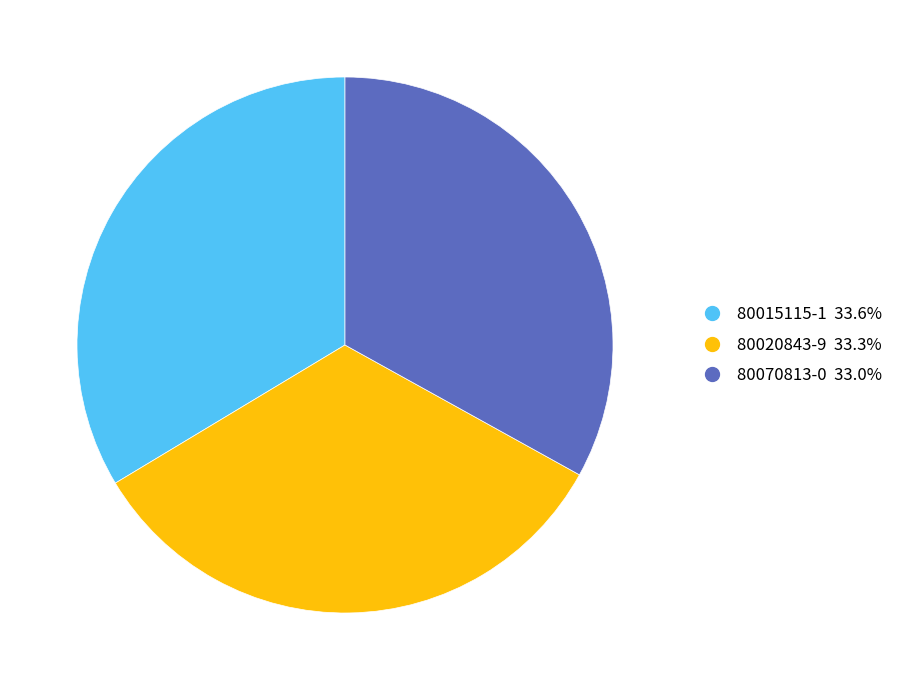

Is there a majority slice in this chart?

No